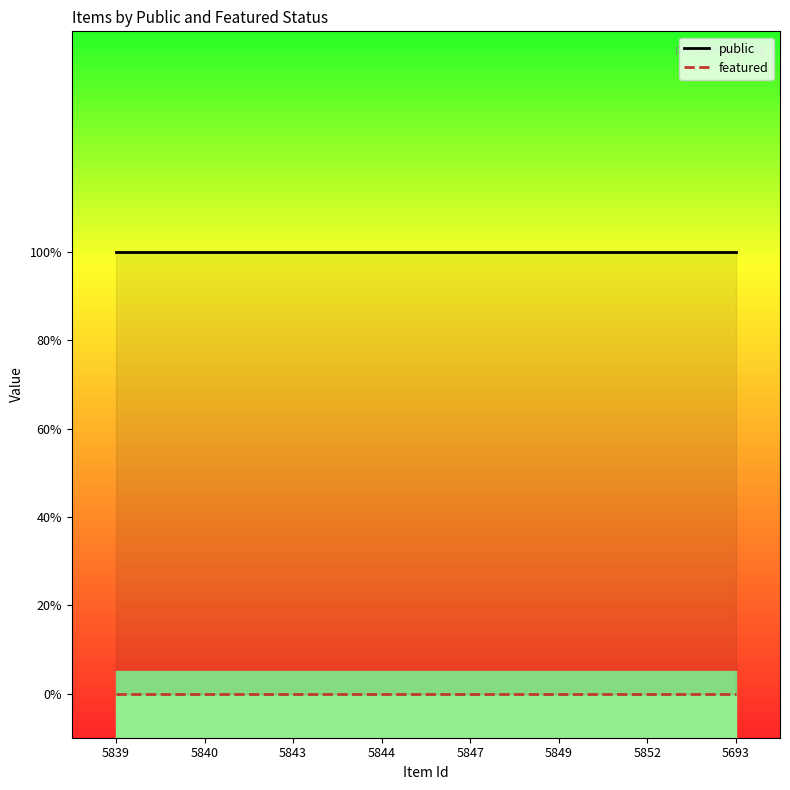

True or false: featured and public intersect in this chart.

False